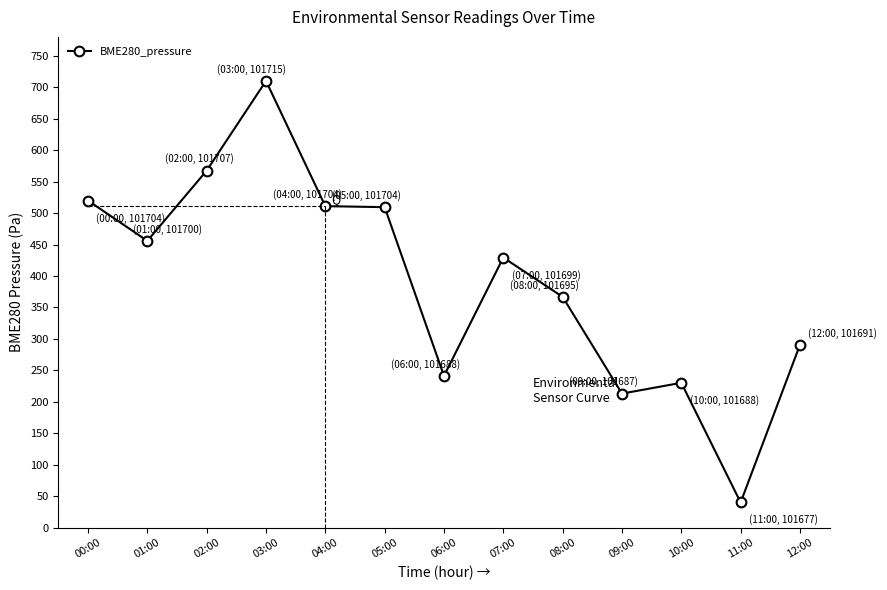

Which label corresponds to the smallest value in the chart?

11:00